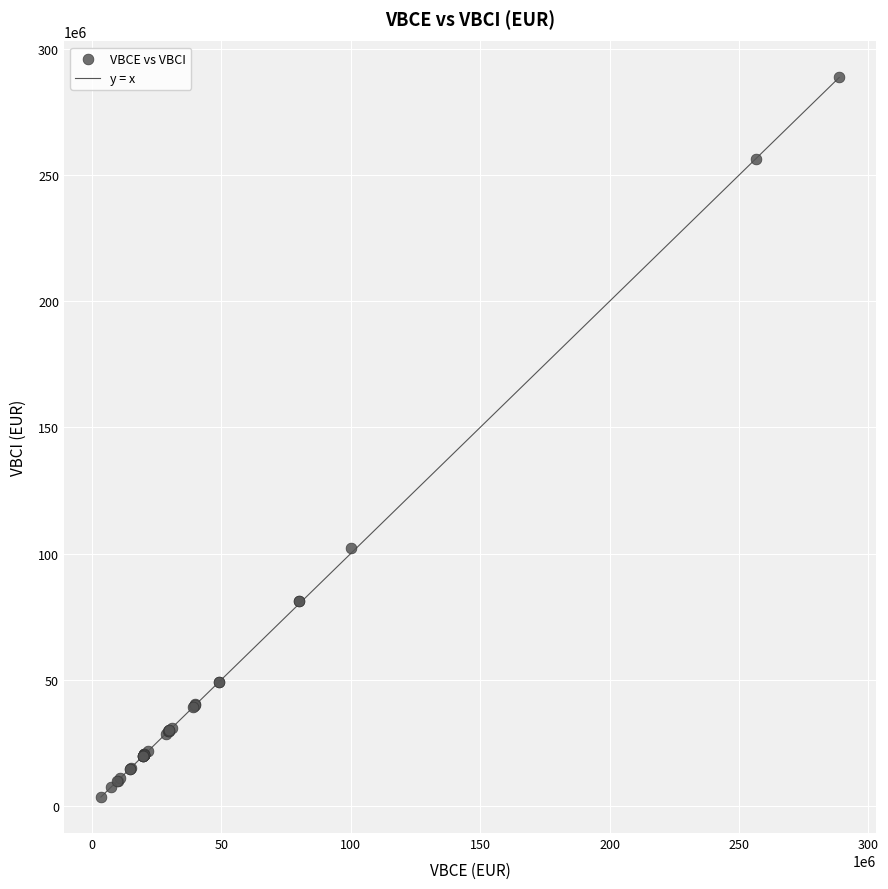

What Y value in the scatter plot is closest to 146108338?

102353708.9